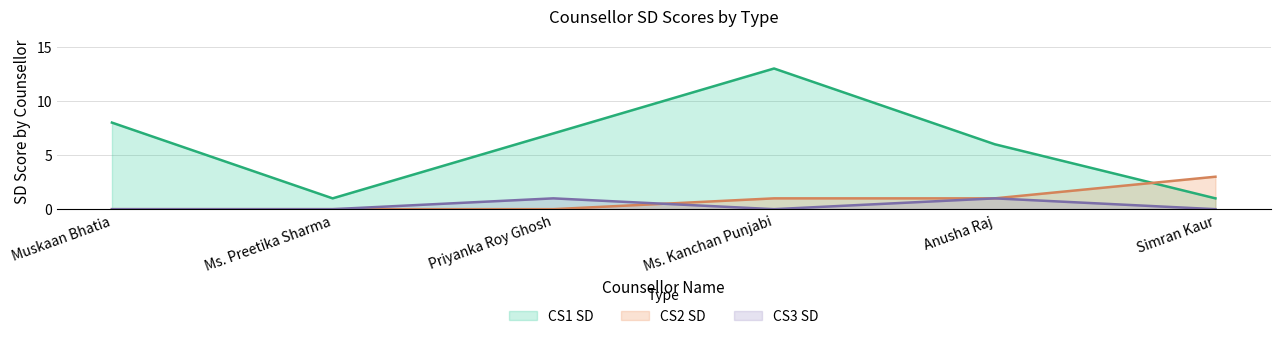

Is it true that CS3 SD equals 0 at Ms. Kanchan Punjabi?

False